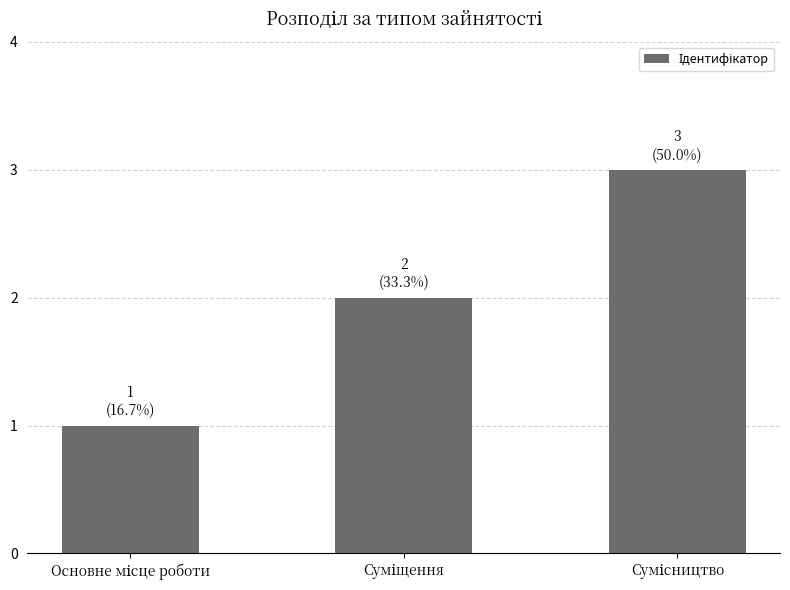

Are the bars horizontal?

No